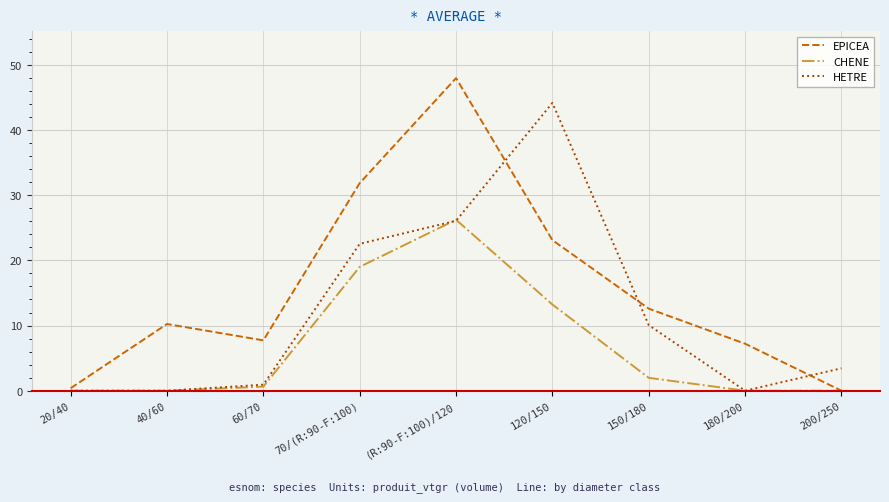

What is the difference between the CHENE values at 200/250 and (R:90-F:100)/120?

26.2